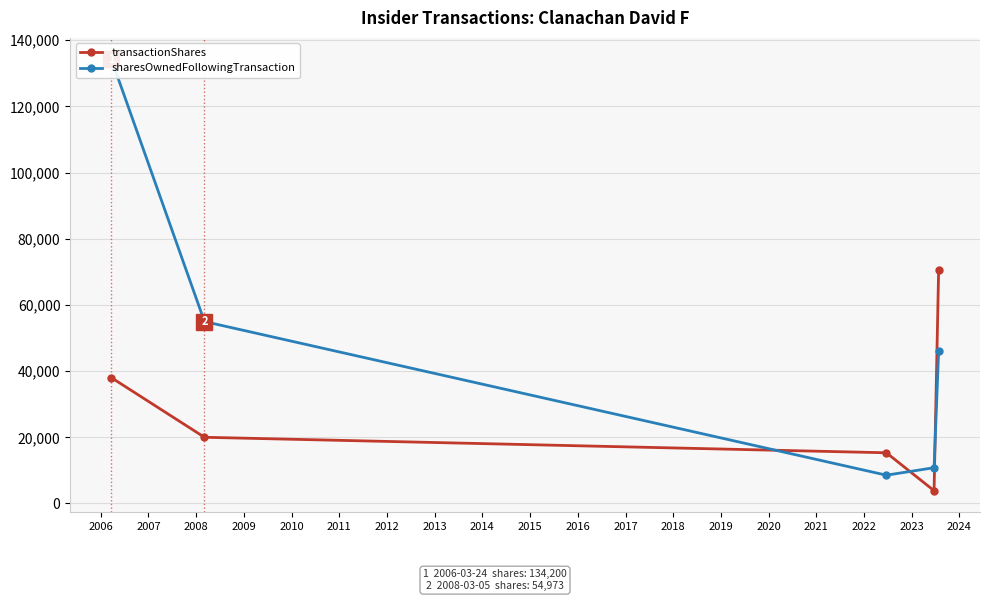

What is the value of the sharesOwnedFollowingTransaction point at the 3rd from the left?

8540